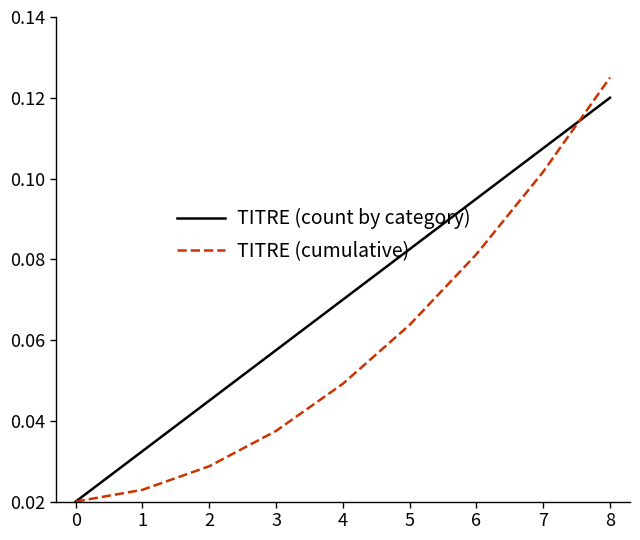

True or false: TITRE (count by category) and TITRE (cumulative) intersect in this chart.

True